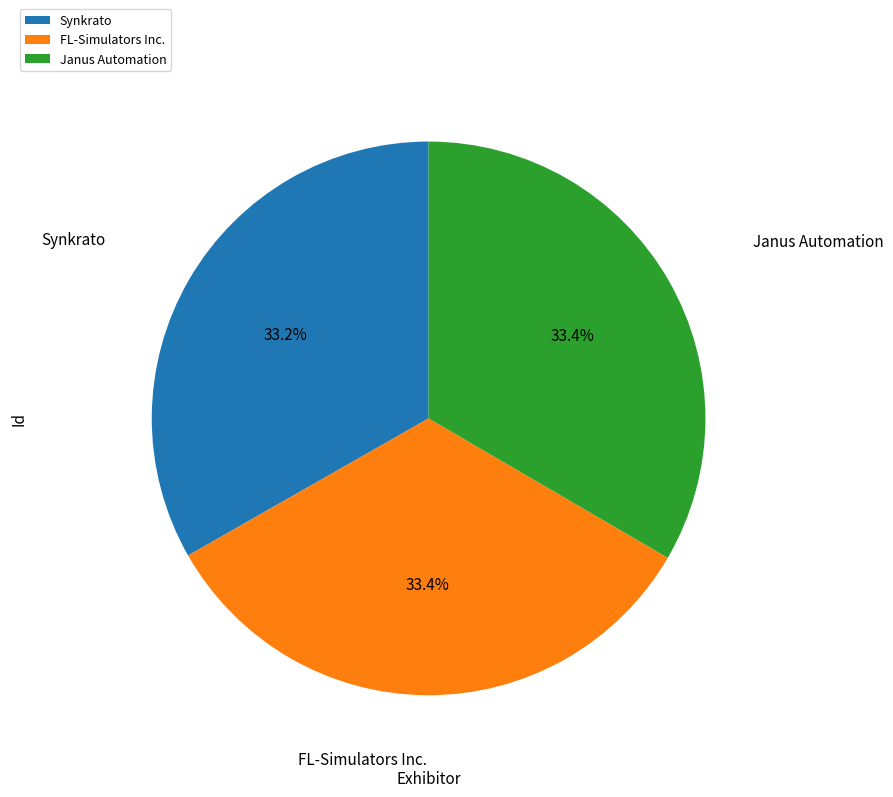

Is the sum of Synkrato and FL-Simulators Inc. greater than half?

Yes